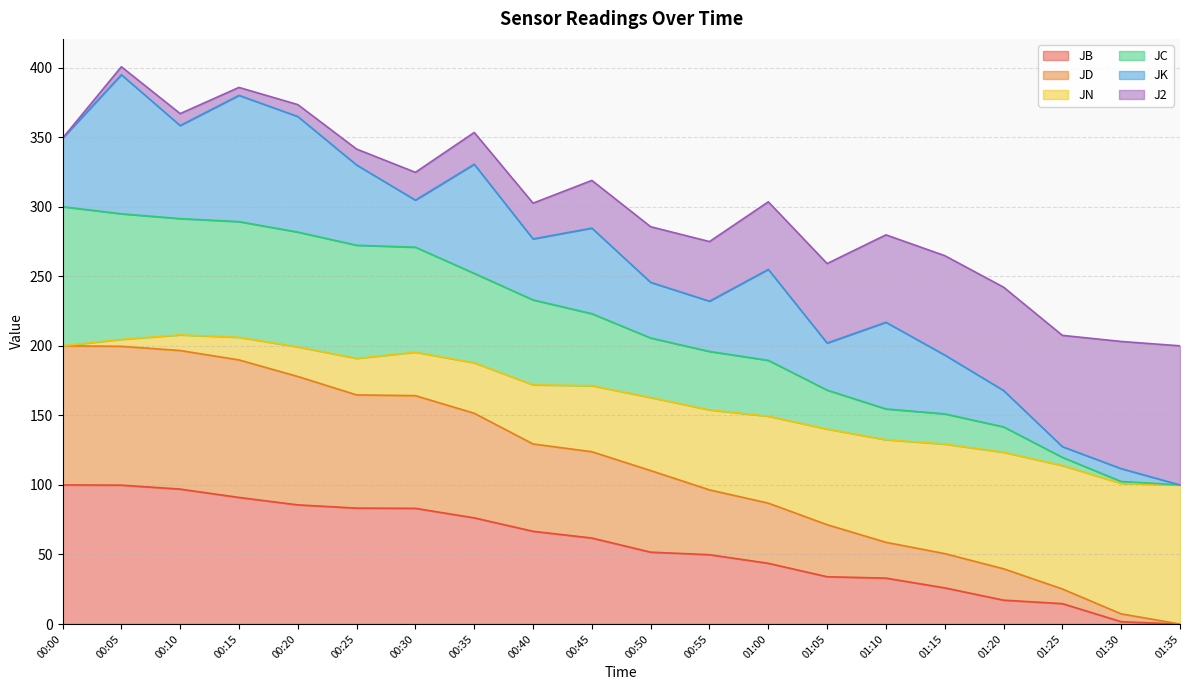

What is the total value across all series at 00:35?

353.4